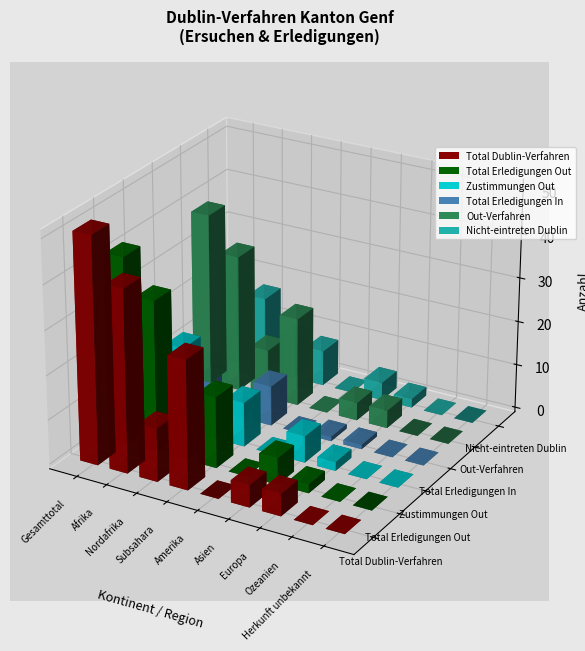

How many bars are there in each group?

6